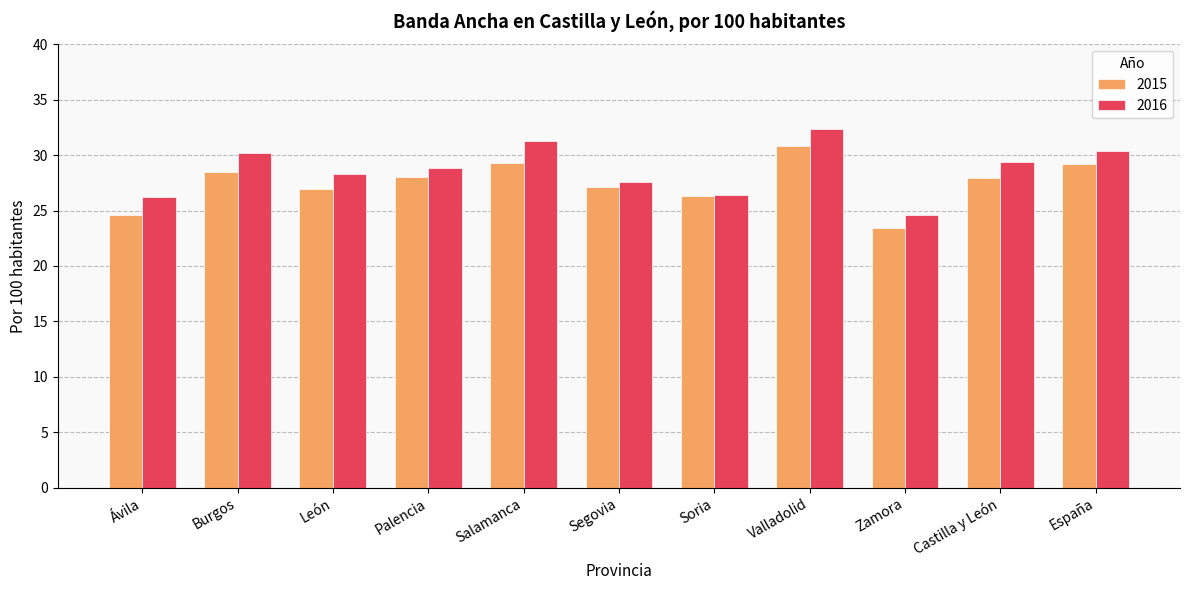

At España, list the series in order from largest to smallest.

2016, 2015